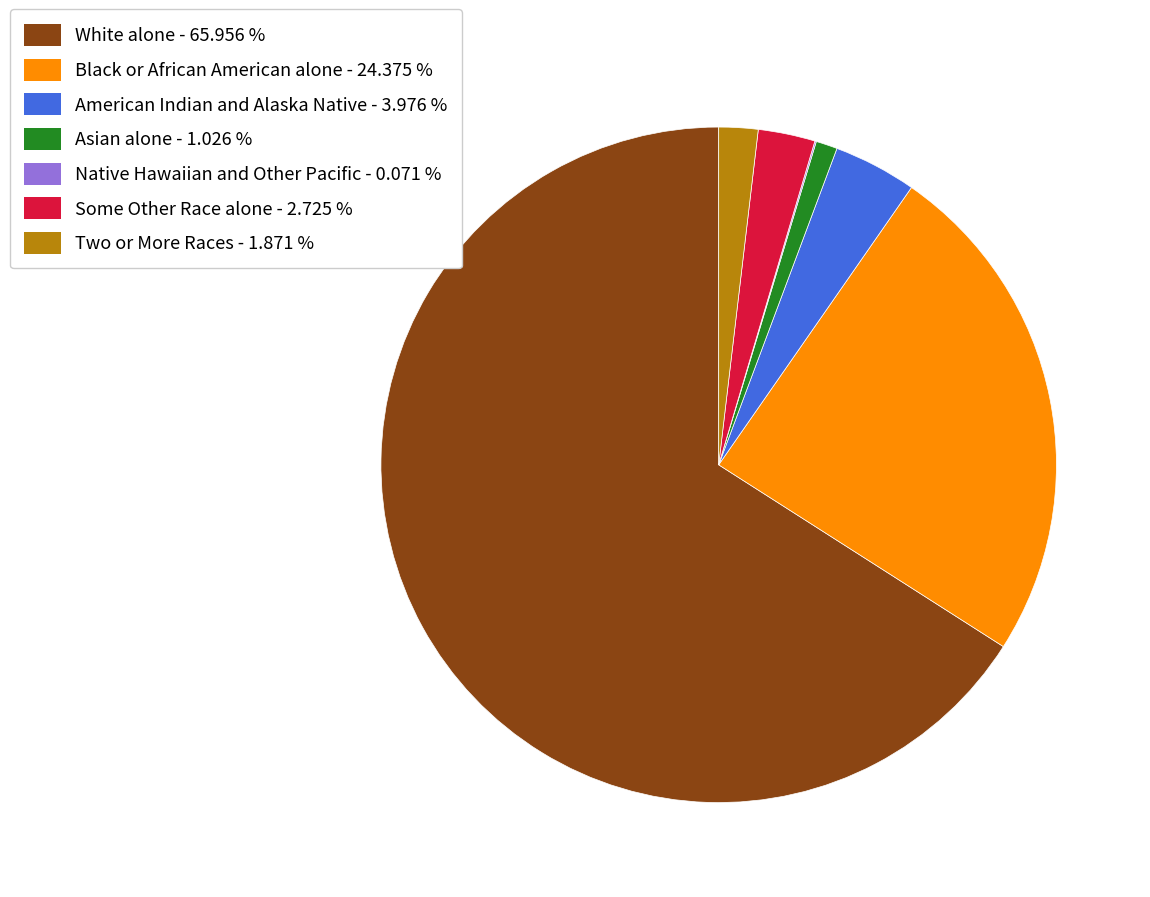

Is White alone - 65.956 % the majority of the pie?

Yes